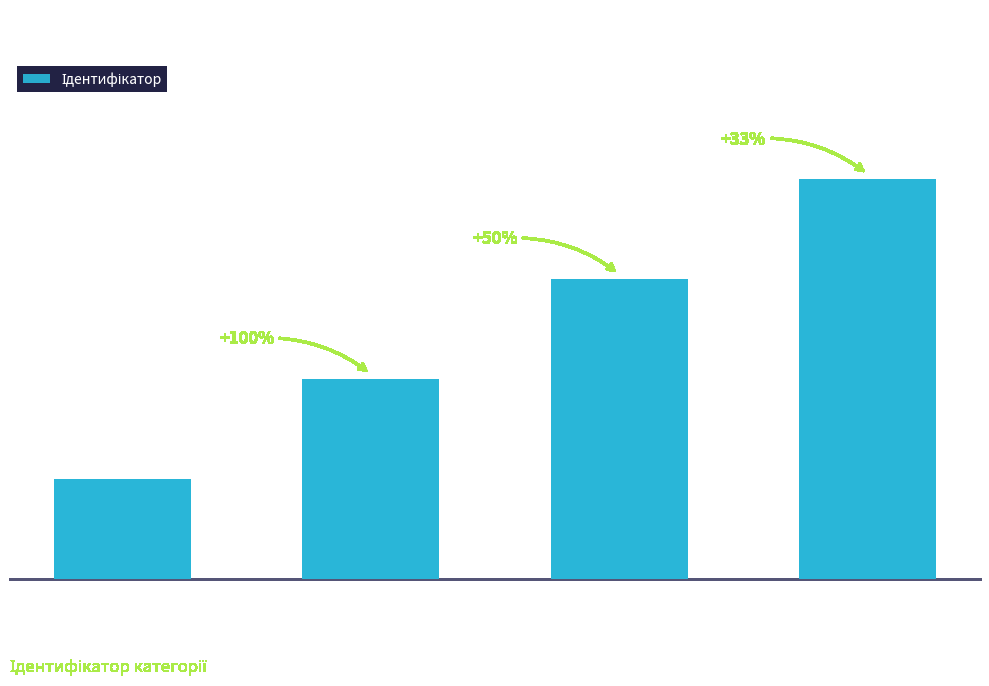

Reading left to right, extract all data points from this chart.

1	2	3	4